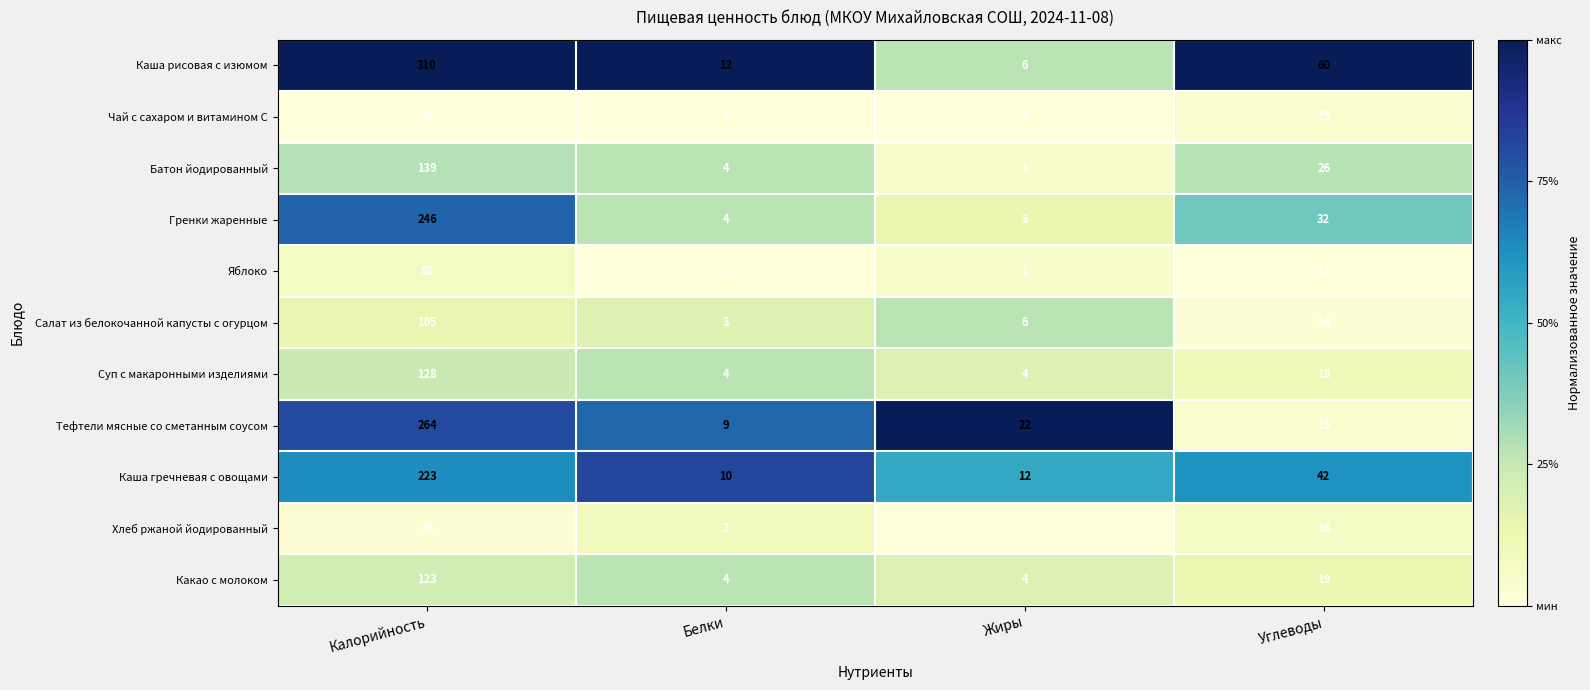

At how many categories does at least one series exceed 0?

4